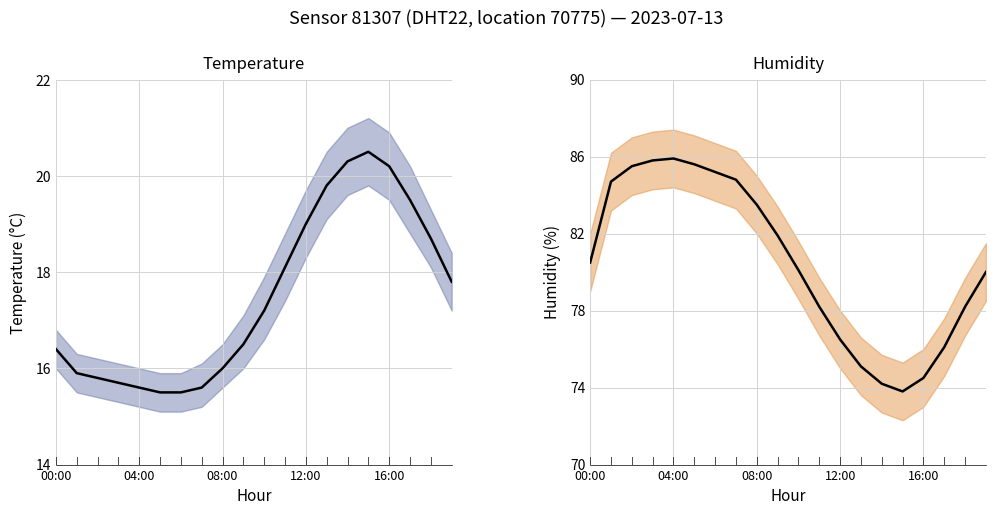

What is the label of the 6th point from the left?

05:00